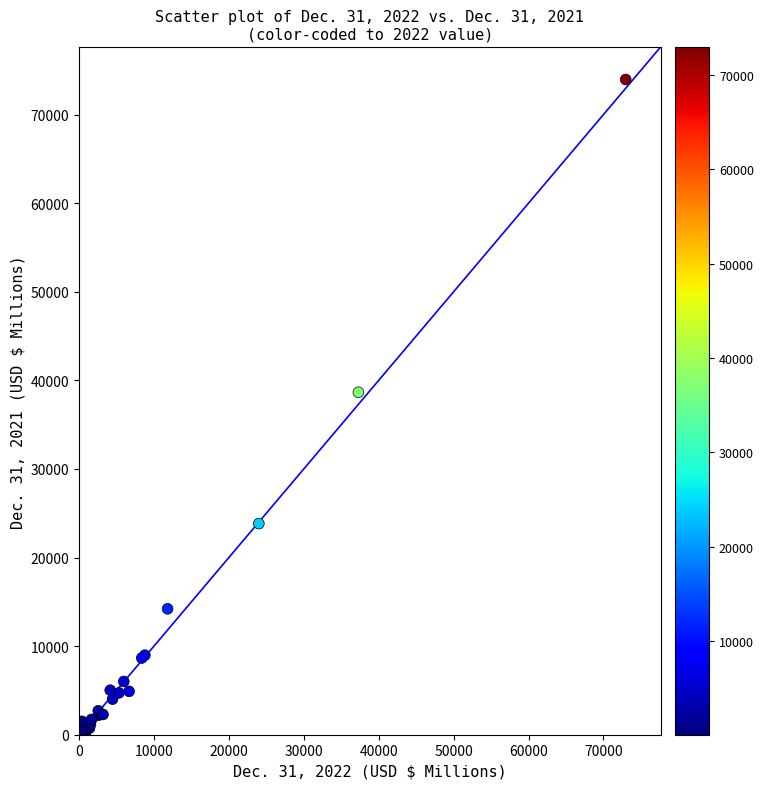

What Y value in the scatter plot is closest to 37053?

38655